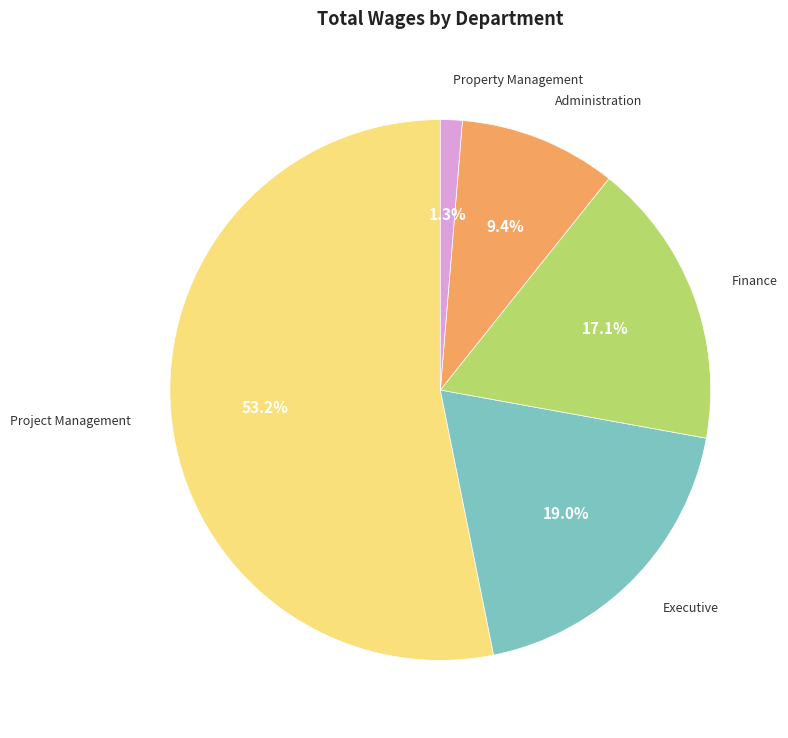

How many segments does this pie chart have?

5